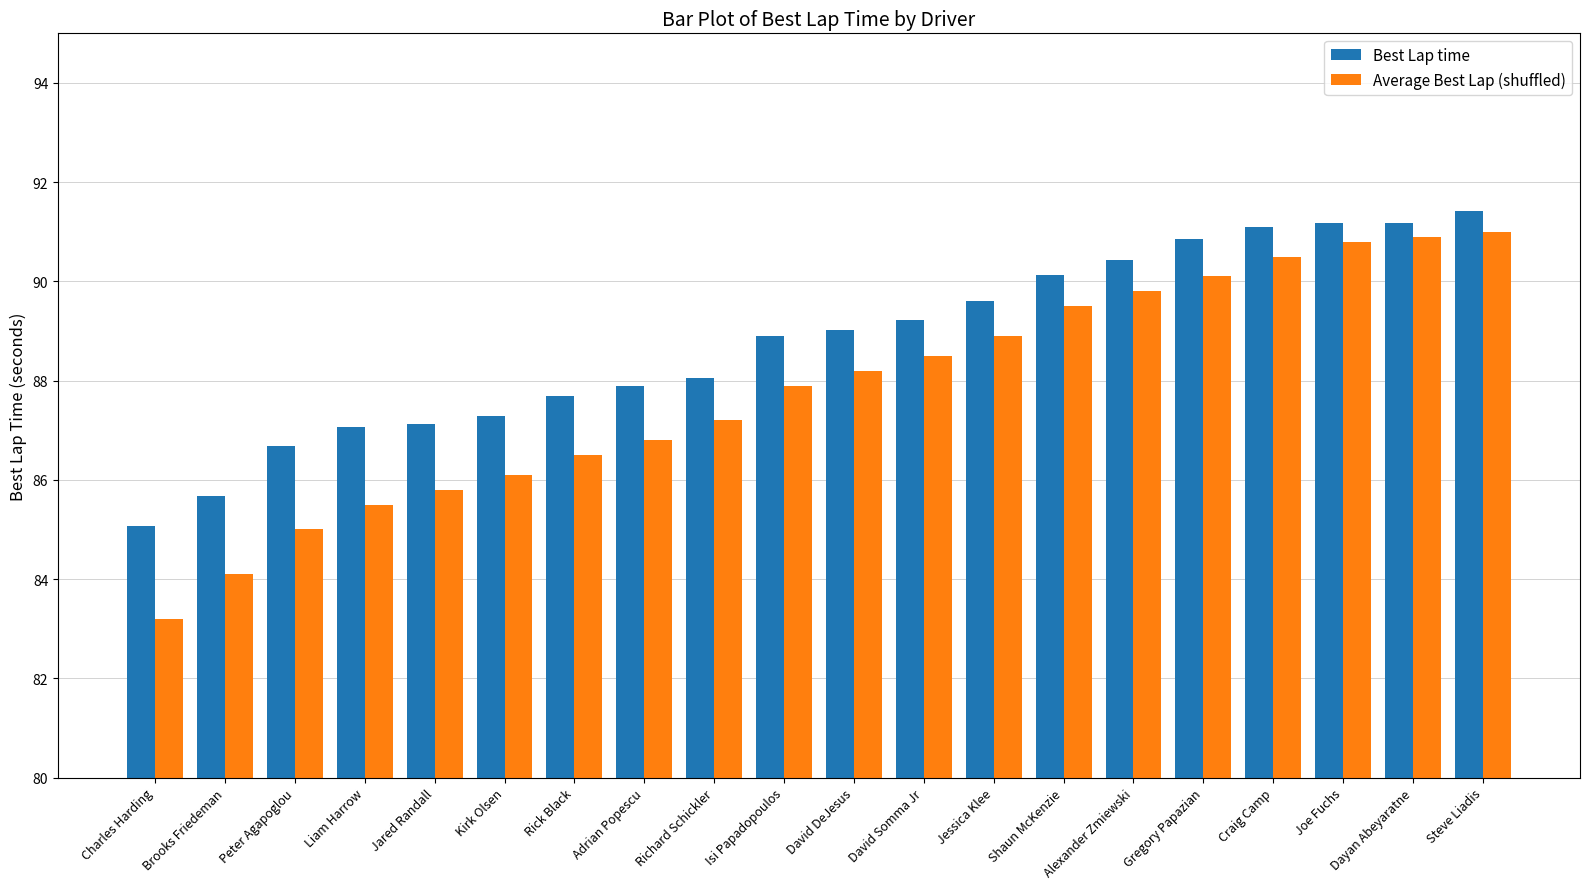

How many groups of bars are there?

20